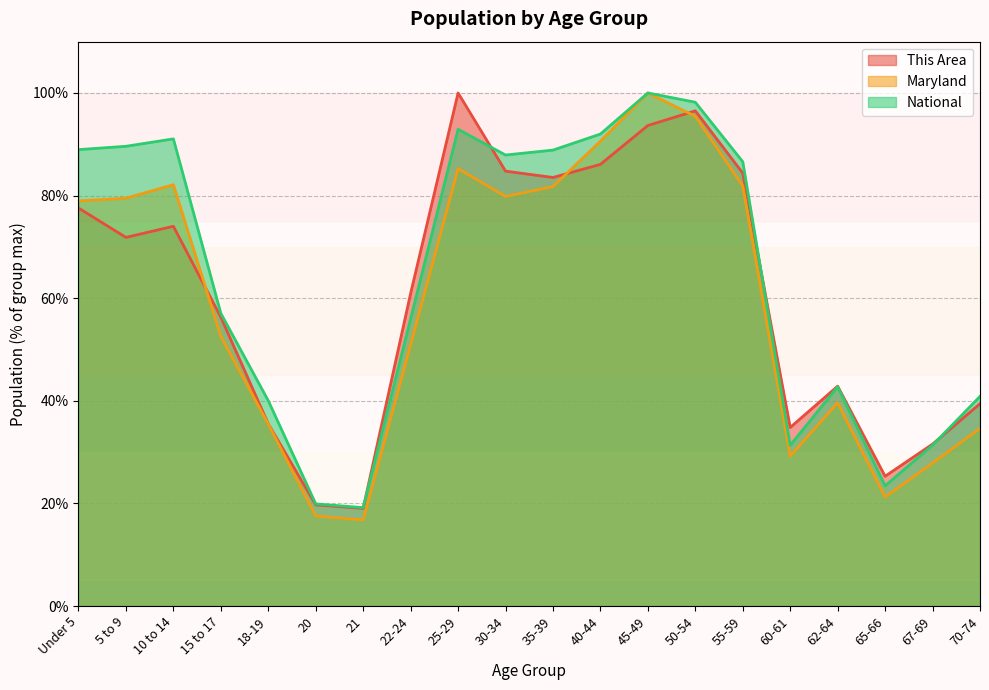

How many lines are shown in the chart?

3